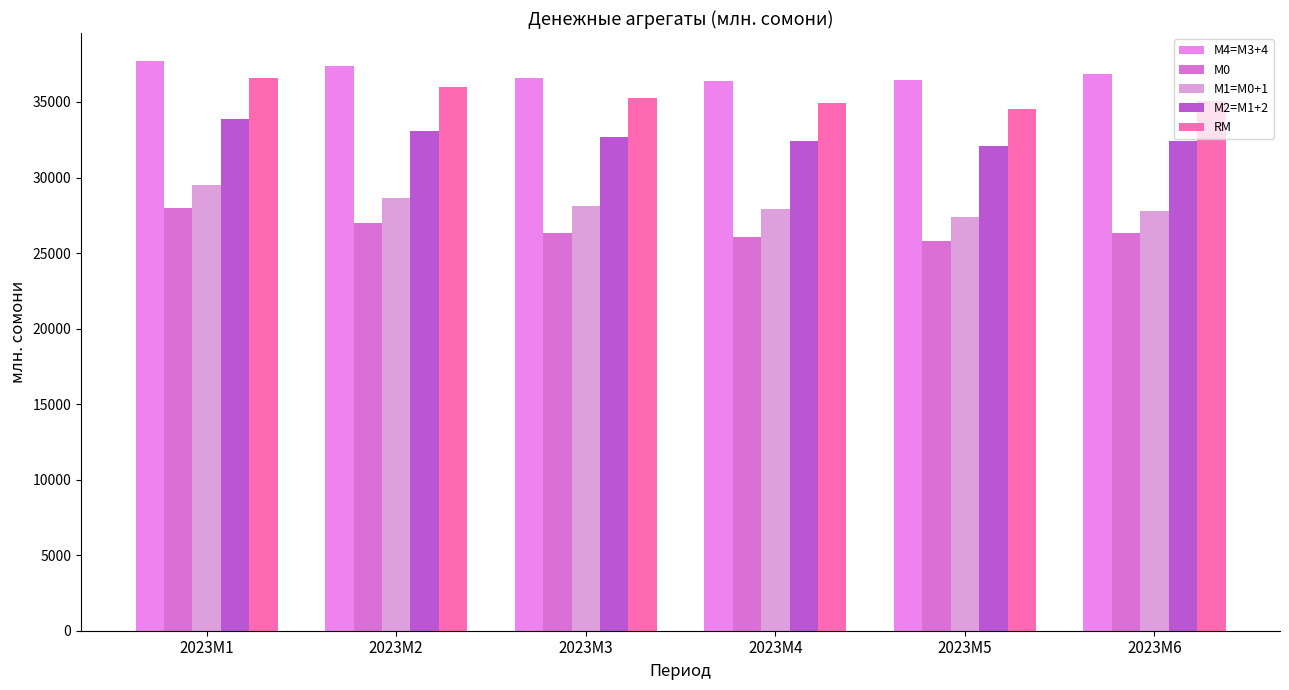

List the series in order of their peak value, lowest first.

М0, М1=M0+1, М2=M1+2, RM, М4=M3+4